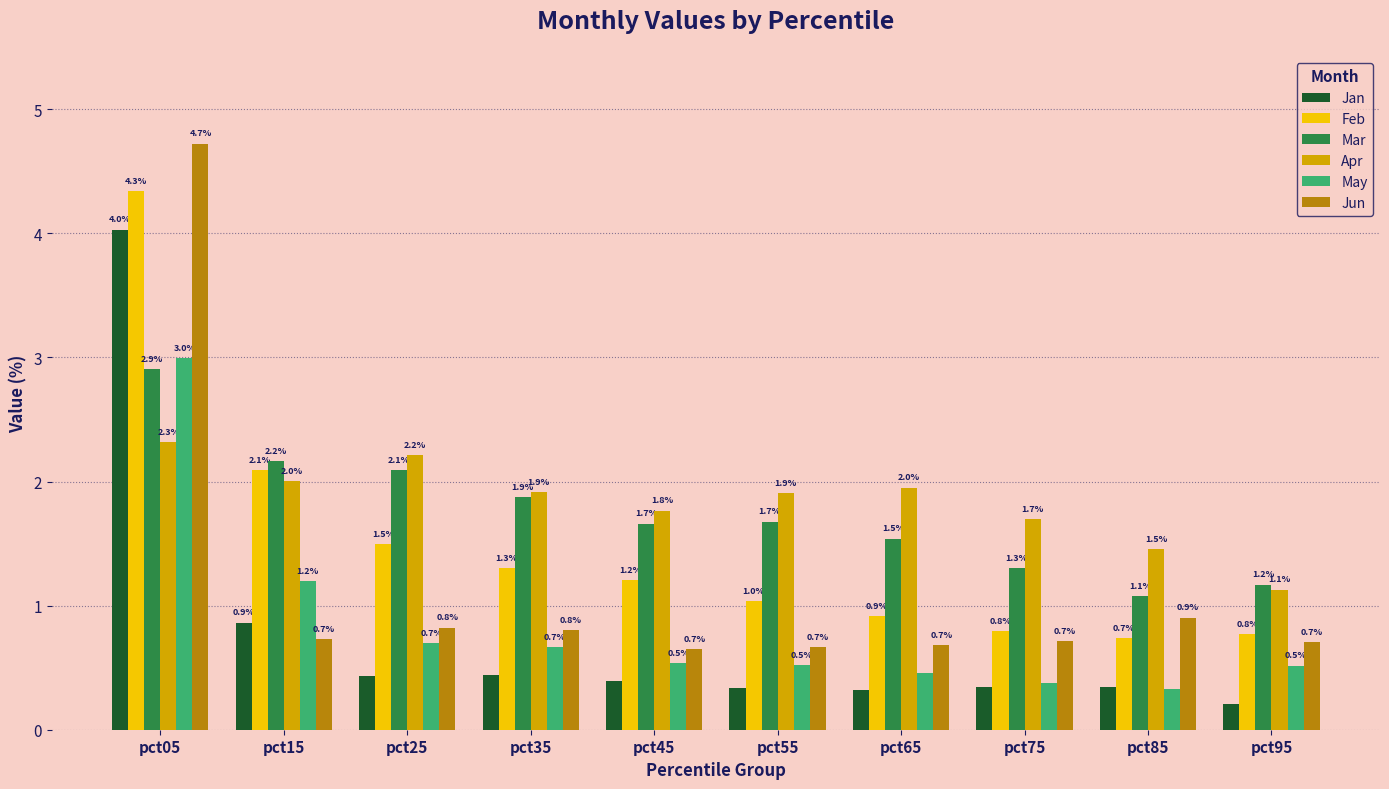

At pct45, list the series in order from largest to smallest.

Apr, Mar, Feb, Jun, May, Jan